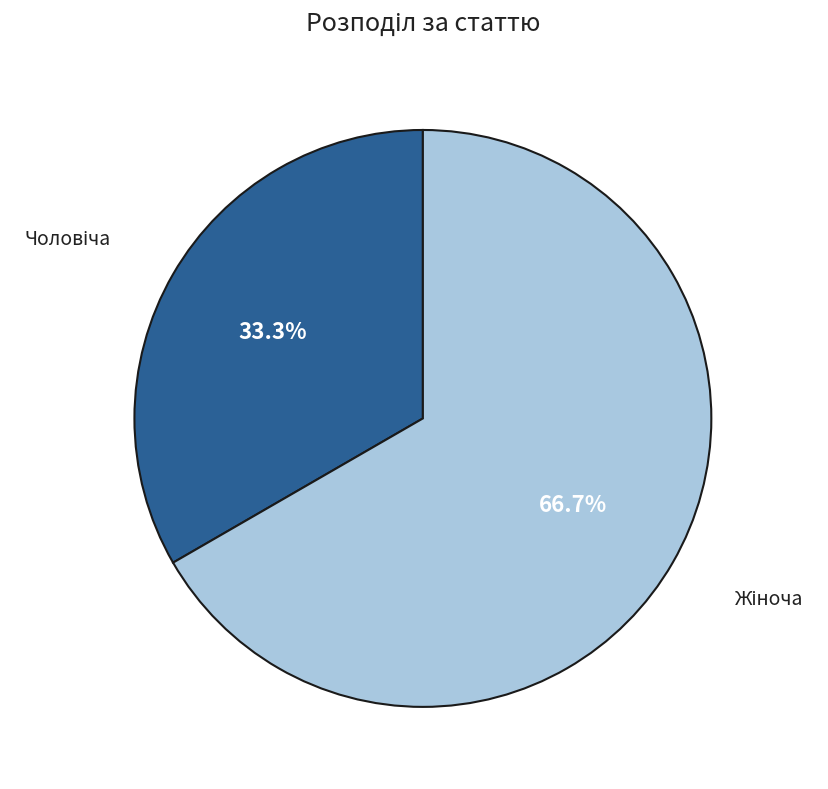

How many slices are in this pie chart?

2